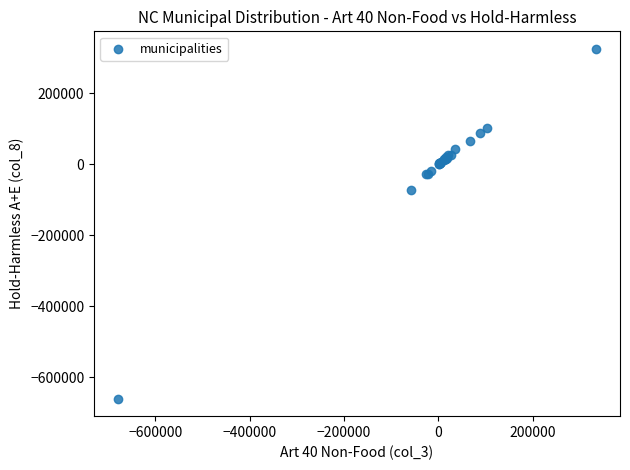

What Y value in the scatter plot is closest to -167487?

-72531.3